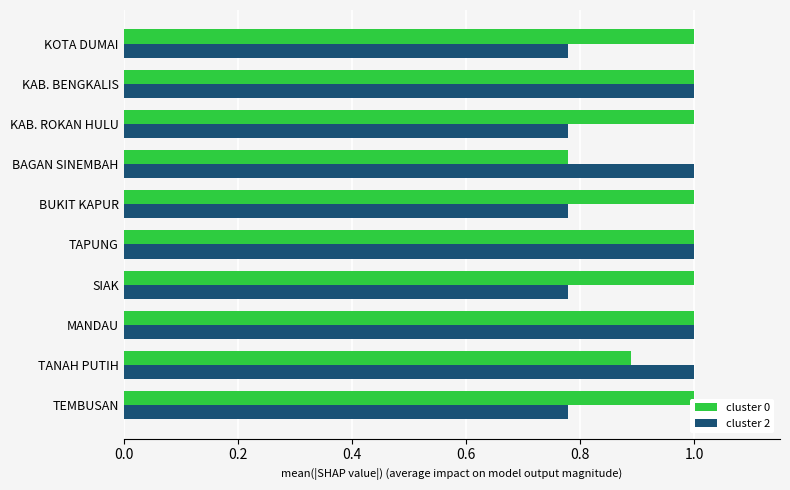

At how many categories does at least one series exceed 0?

10